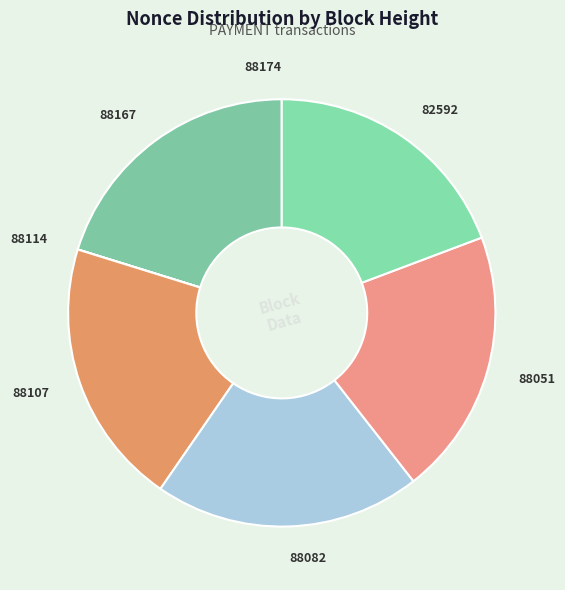

True or false: 88051 accounts for 35% of the total.

False